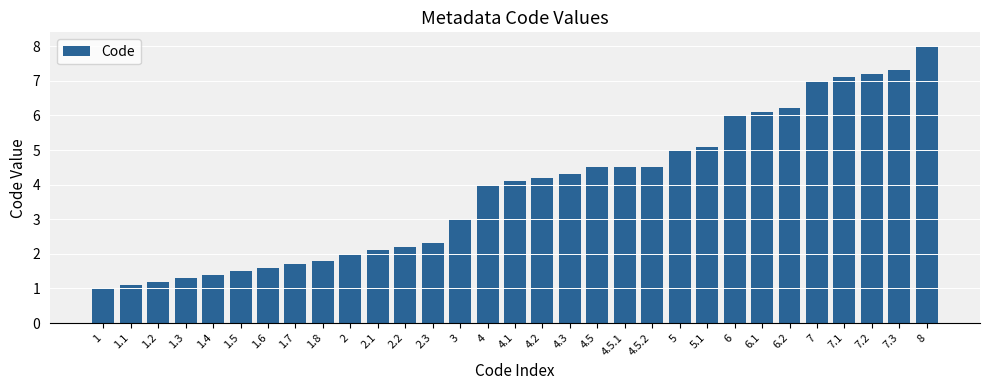

What is the change in value from 1.4 to 4.1?

+2.7